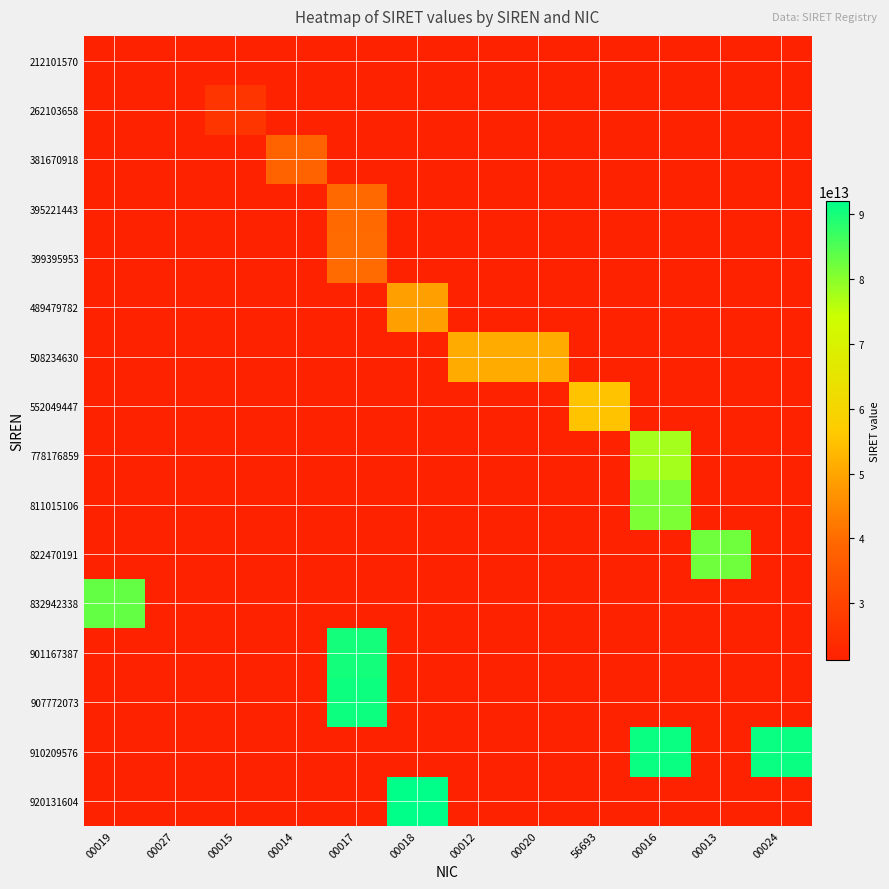

Between 00014 and 00013, which series saw the biggest shift?

822470191